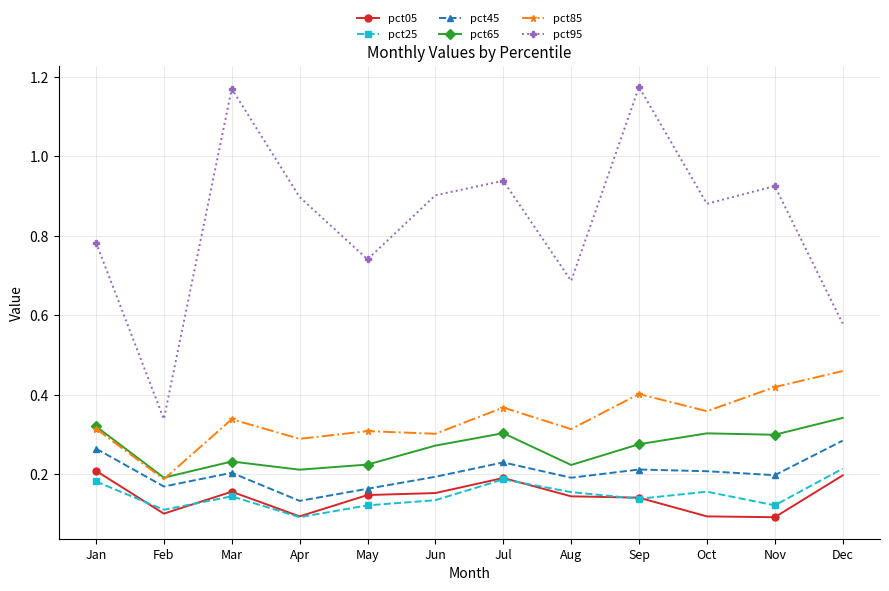

At which label does pct95 reach its minimum?

Feb